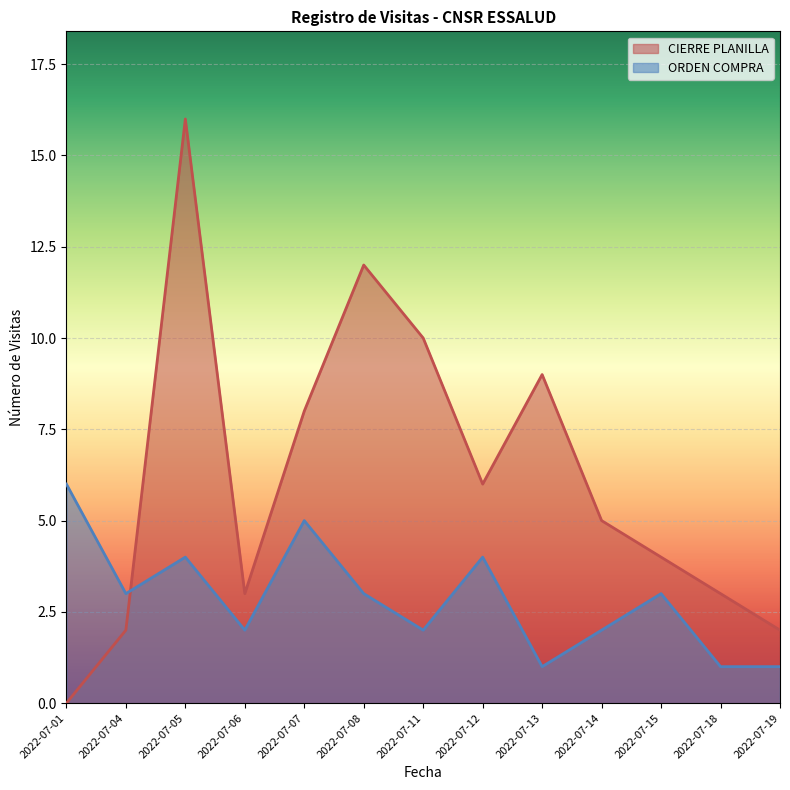

What is the maximum value for ORDEN COMPRA?

6